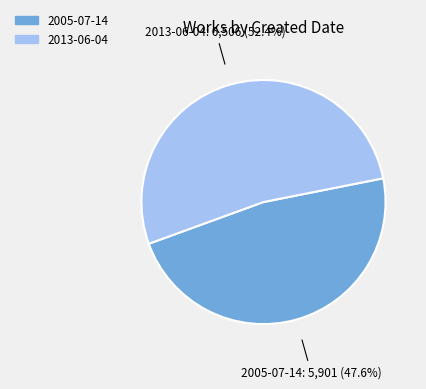

To the nearest percent, what percentage of the pie is 2005-07-14?

48%